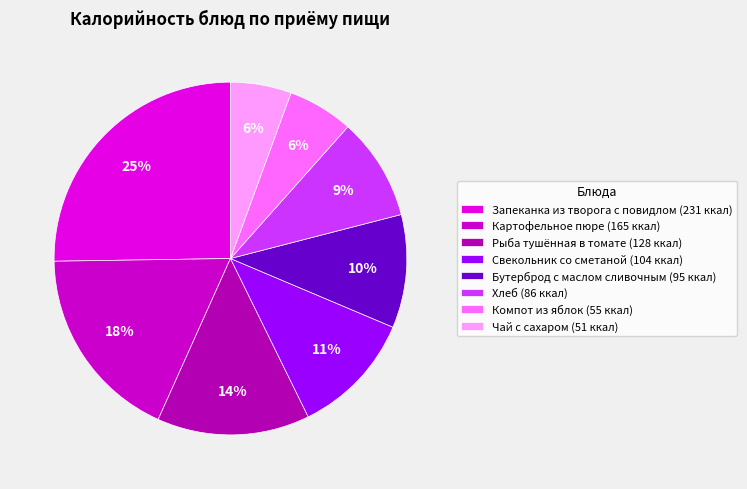

To the nearest percent, what is the difference between the Картофельное пюре and Чай с сахаром slice percentages?

12%